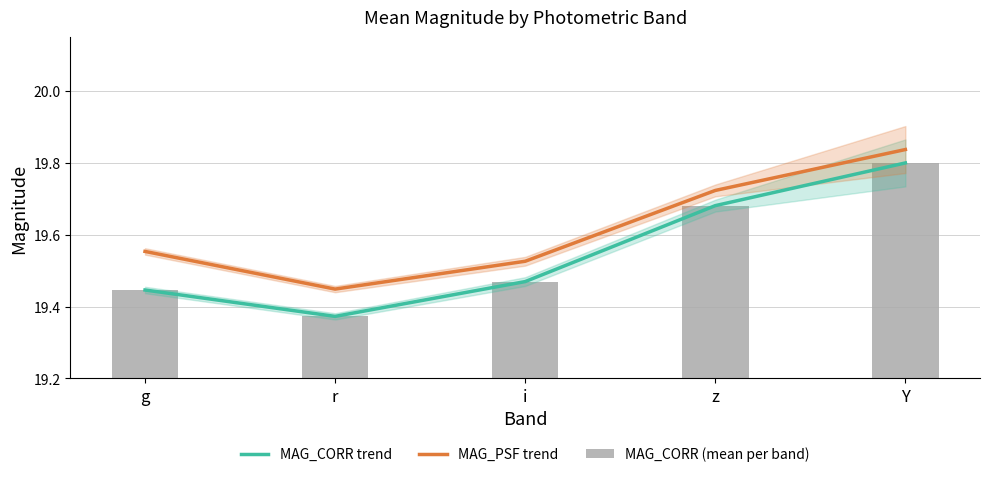

What is the label of the 3rd bar from the right?

i